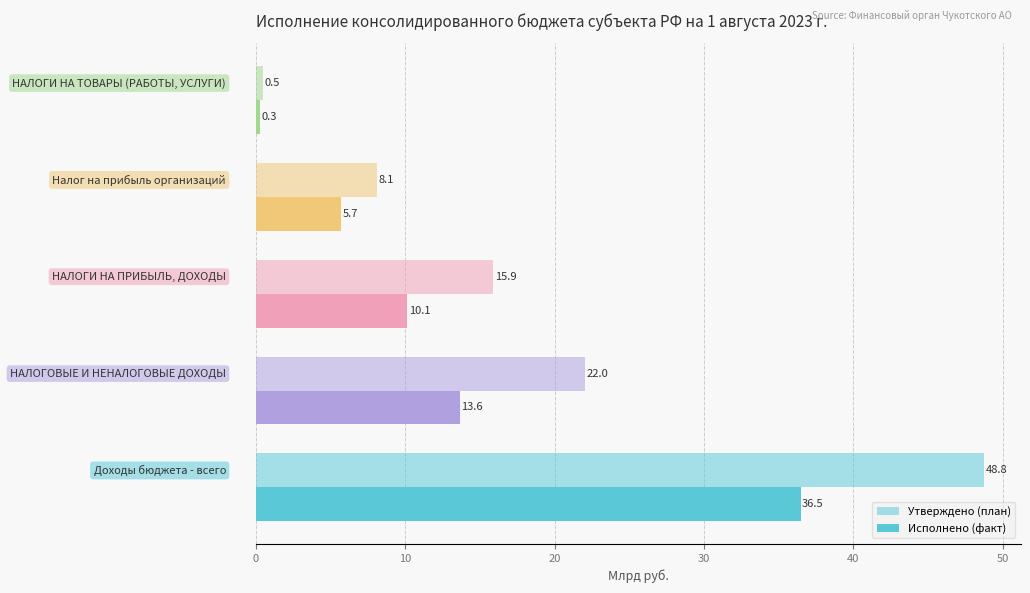

What is the greatest value displayed?

48.8